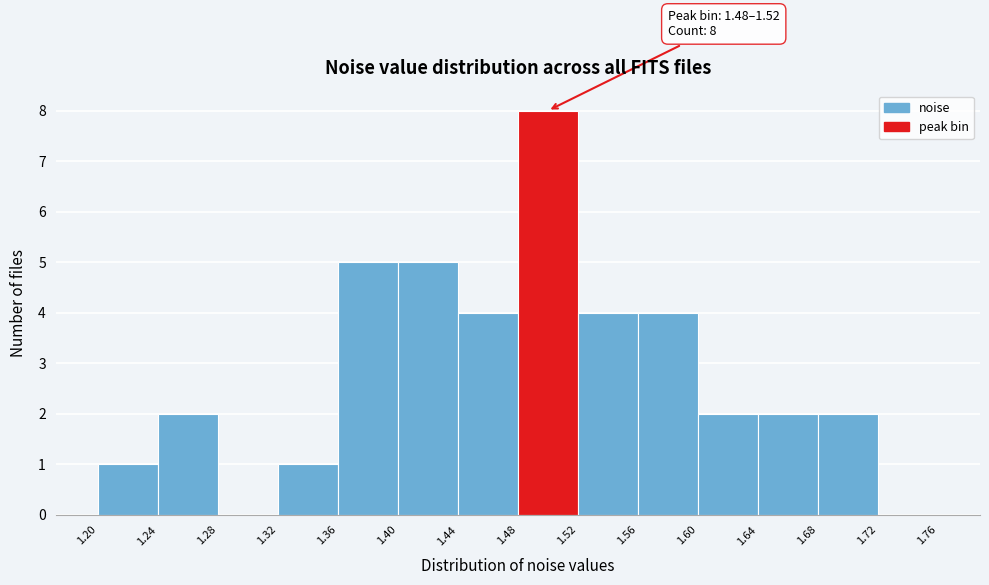

Over which range of the x-axis is the bar tallest?

1.48 to 1.52